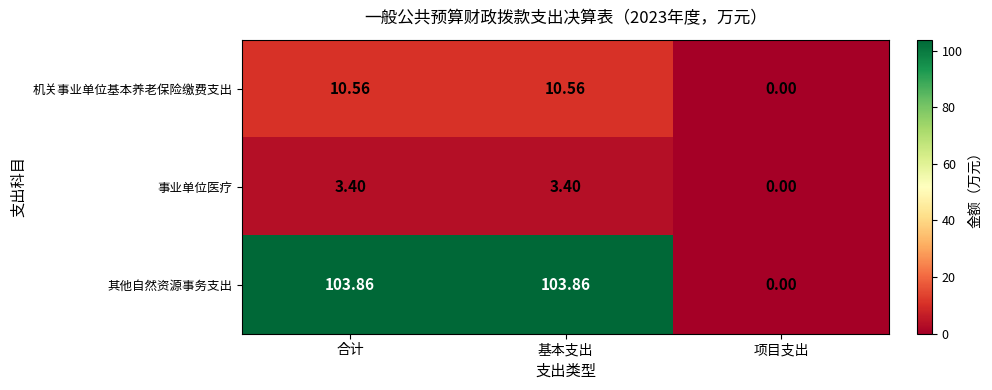

Which series has the largest range (max minus min)?

其他自然资源事务支出